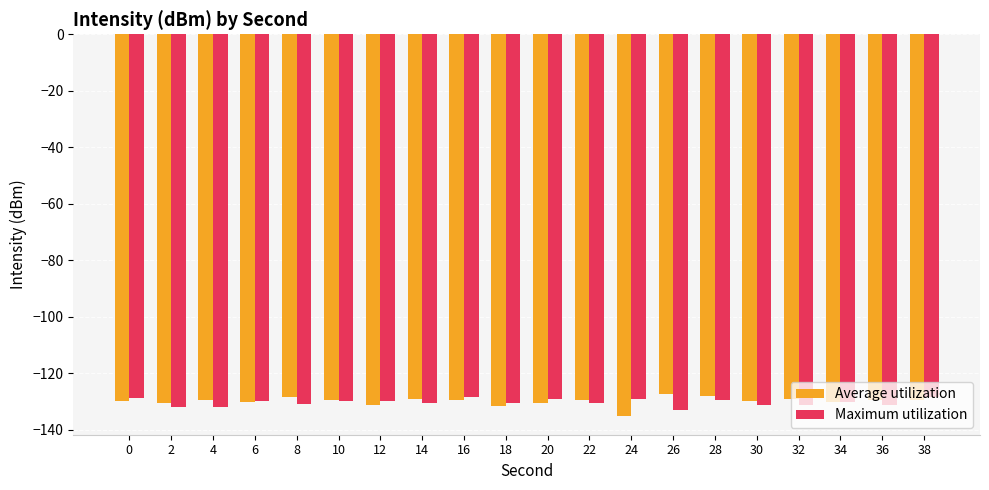

Is it true that Maximum utilization equals -204.4 at 18?

False